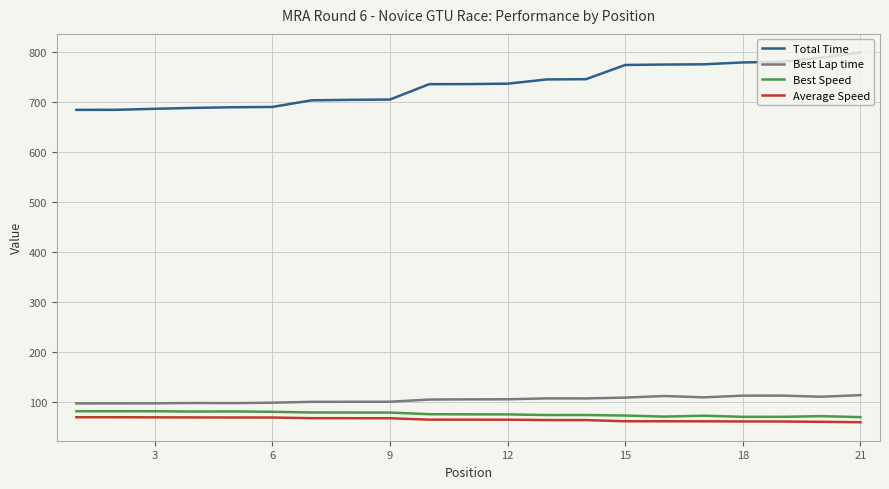

Which series has the widest spread of values?

Total Time